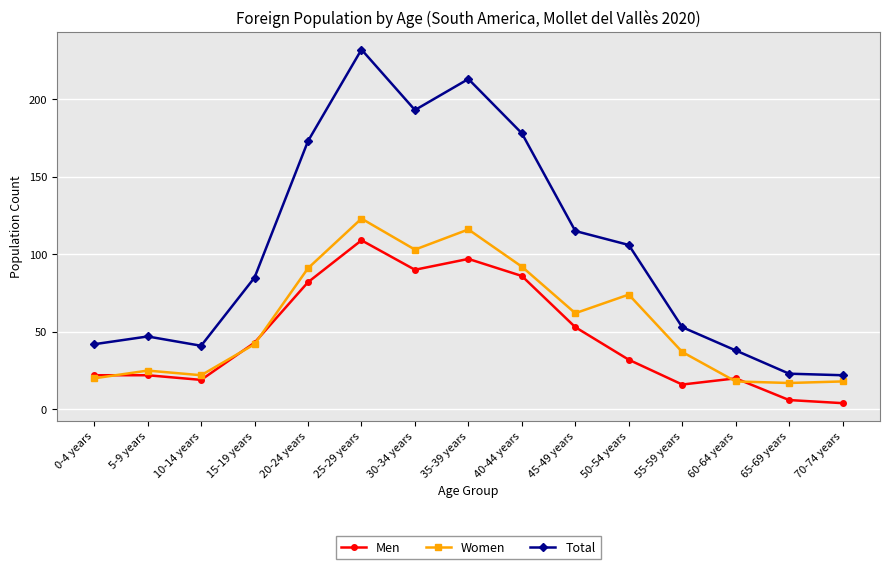

True or false: Total and Men cross at least once.

False